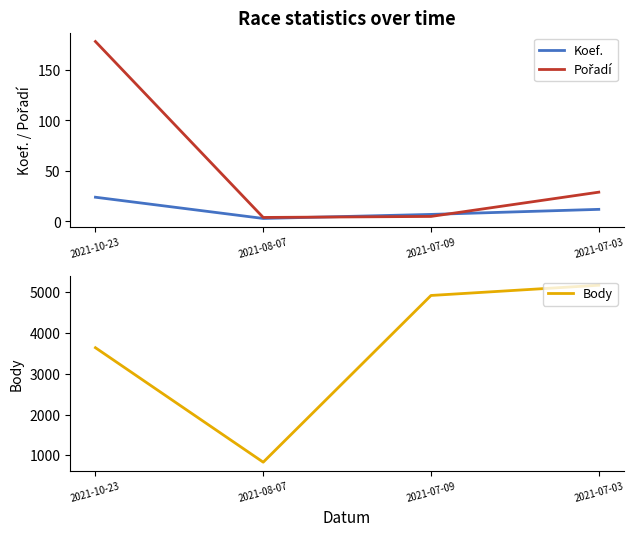

True or false: Koef. and Pořadí intersect in this chart.

True